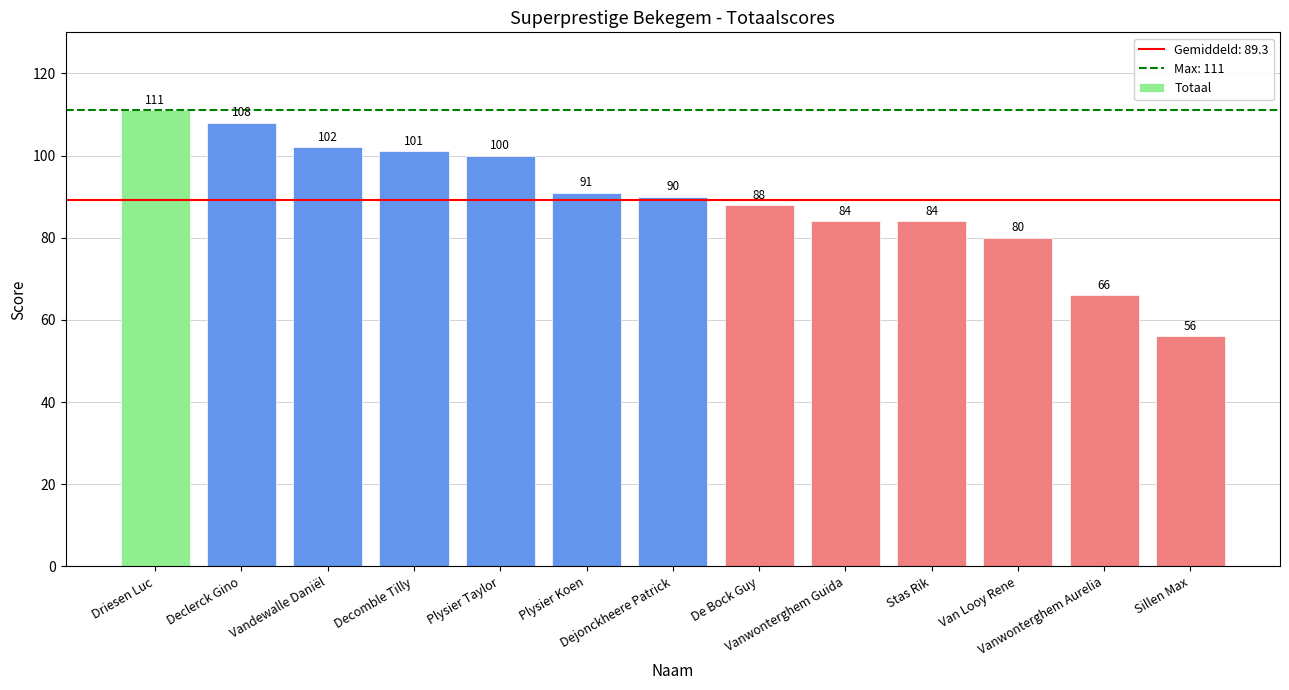

The chart shows a value of 90 at Dejonckheere Patrick. True or false?

True